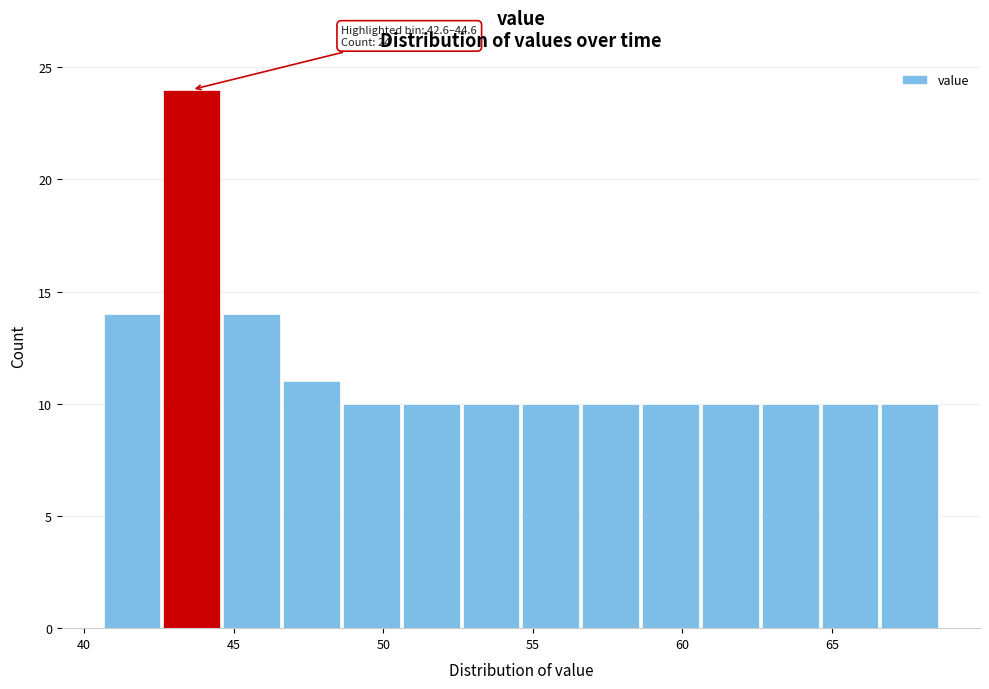

Over which range of the x-axis is the bar tallest?

42.6 to 44.6